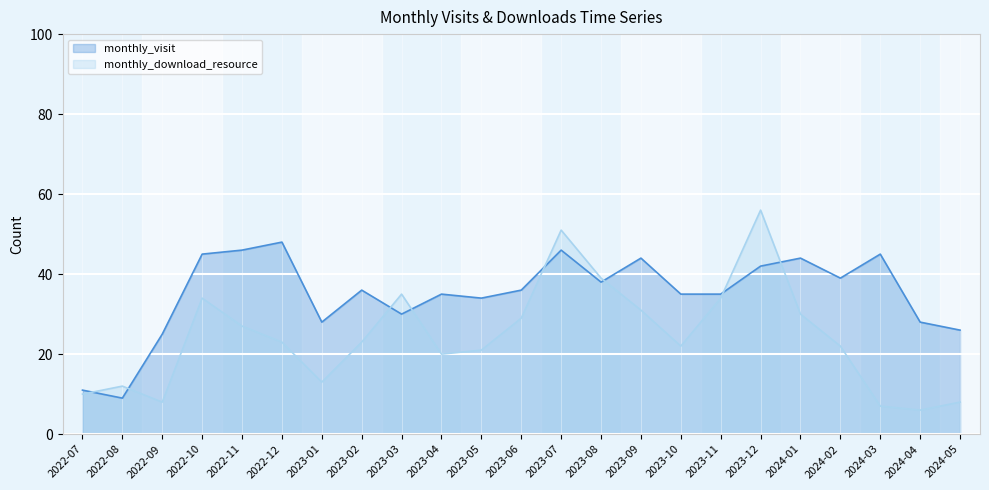

How many interior local peaks does the monthly_download_resource series have?

5